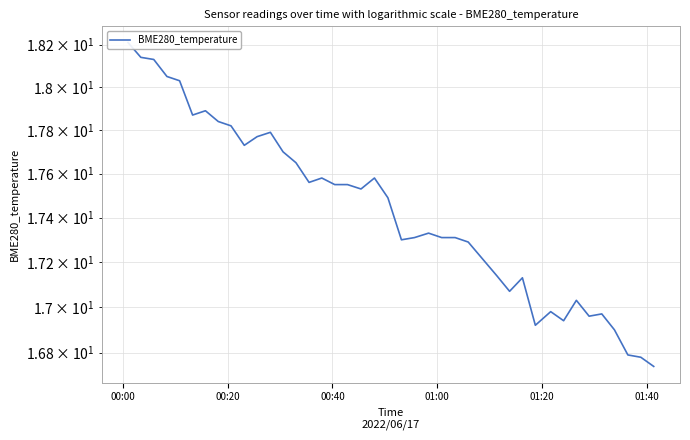

Reading right to left, what are all the values shown in this chart?

16.7	16.8	16.8	16.9	17.0	17.0	17.0	16.9	17.0	16.9	17.1	17.1	17.1	17.3	17.3	17.3	17.3	17.3	17.3	17.5	17.6	17.5	17.6	17.6	17.6	17.6	17.6	17.7	17.8	17.8	17.7	17.8	17.8	17.9	17.9	18.0	18.1	18.1	18.1	18.2